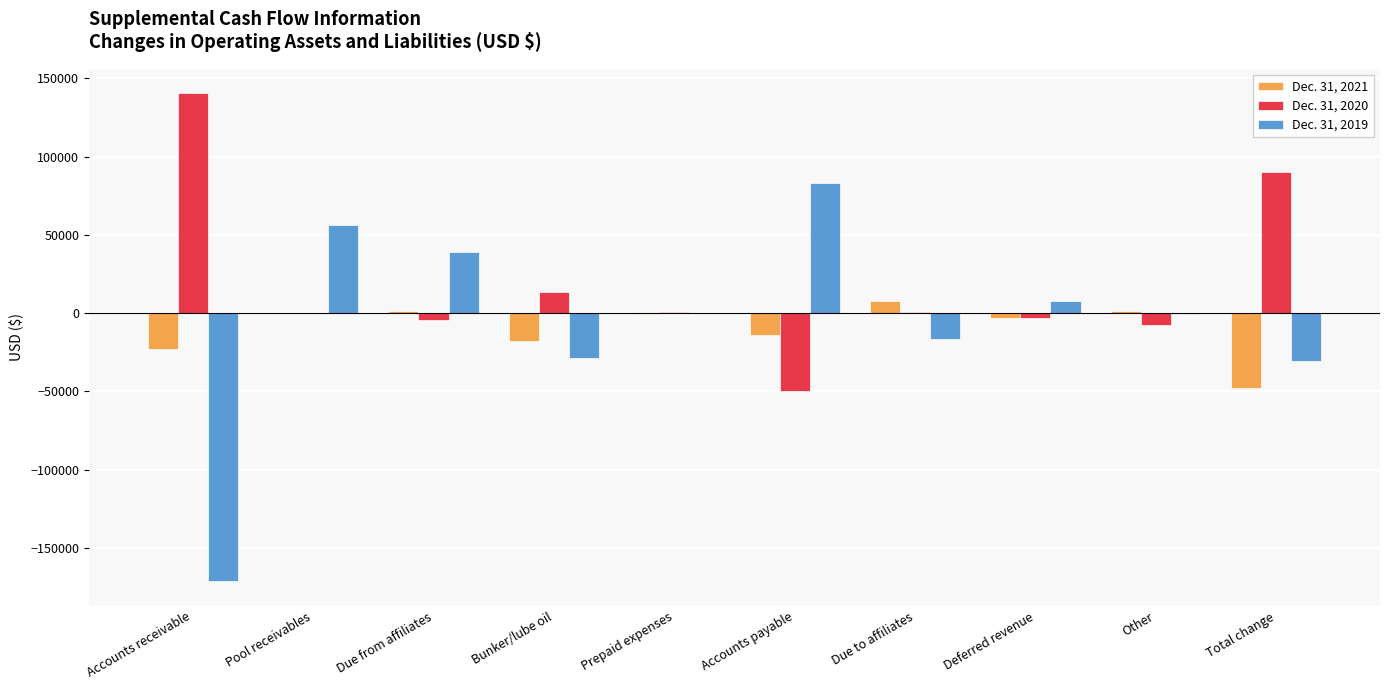

Is it true that Dec. 31, 2019 equals 7485 at Deferred revenue?

True